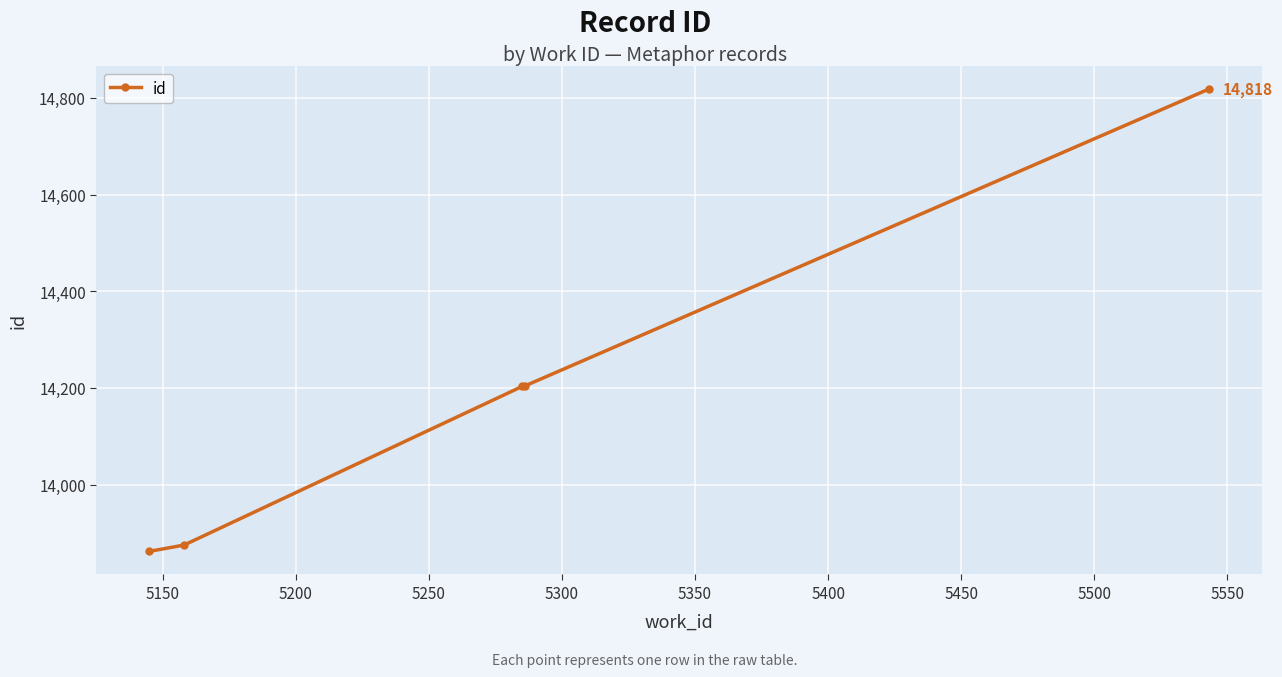

What is the difference between the maximum and minimum values?

956